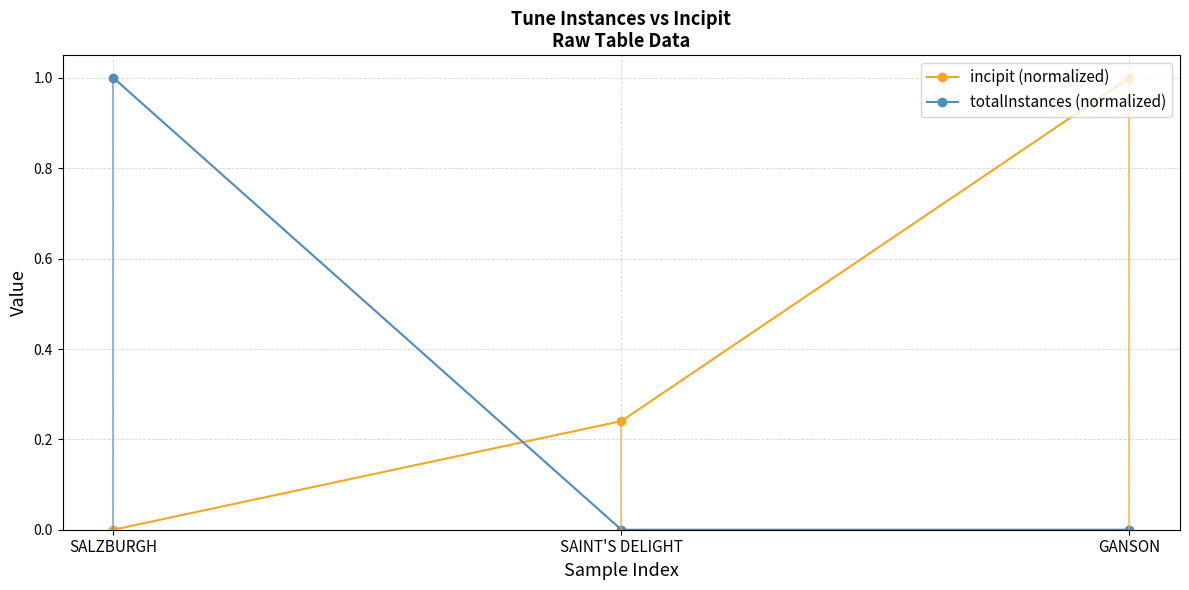

Count the totalInstances (normalized) values in the range 0 to 1.

3